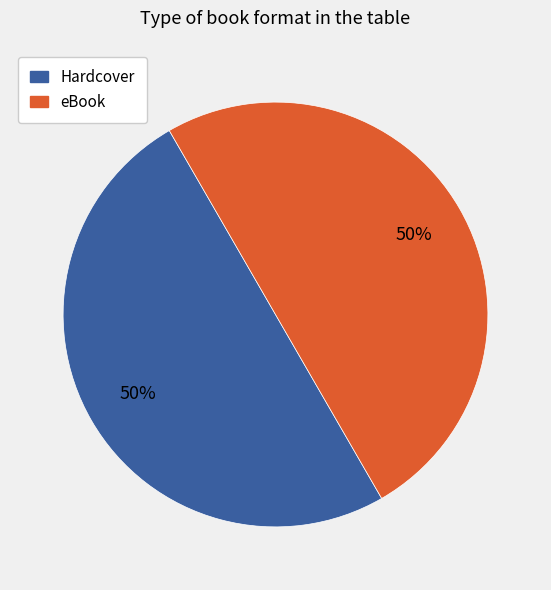

To the nearest percent, what is the combined percentage of eBook and Hardcover?

100%